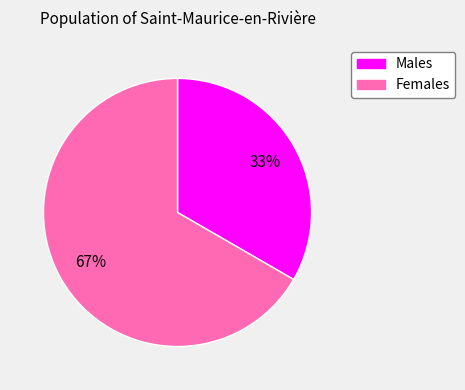

Does any single category account for the majority?

Yes